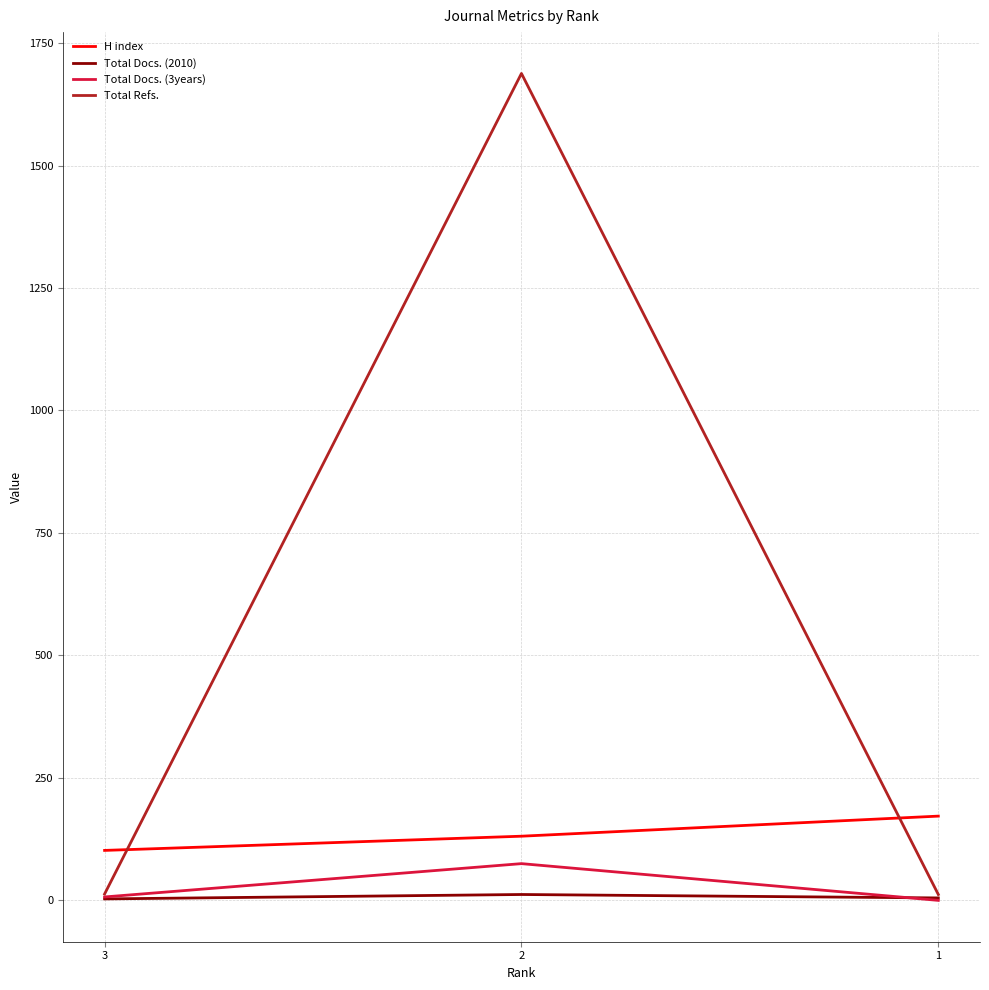

Which series has the largest total across all categories?

Total Refs.